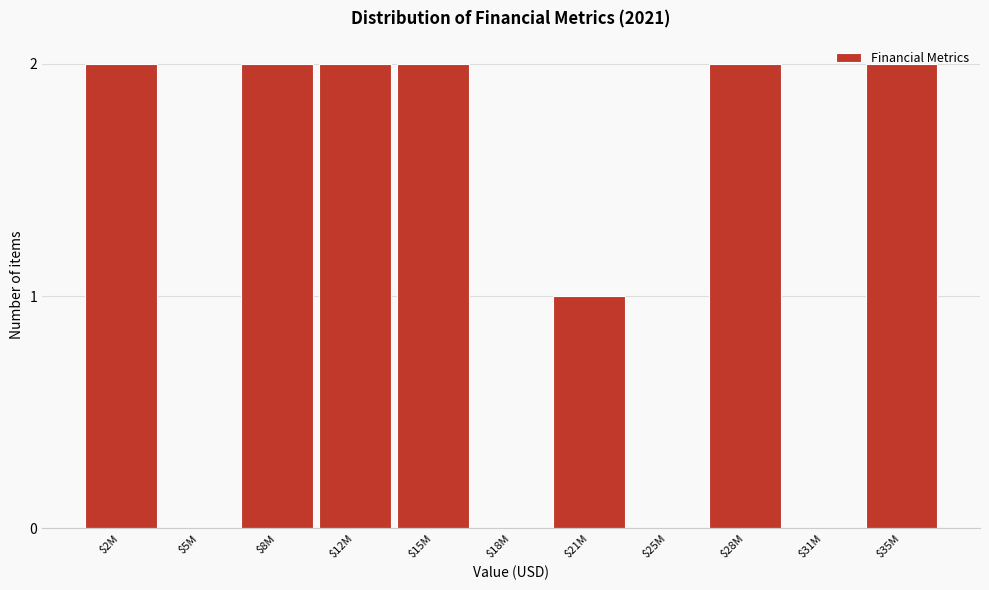

The chart shows a value of 3 at $35M. True or false?

False